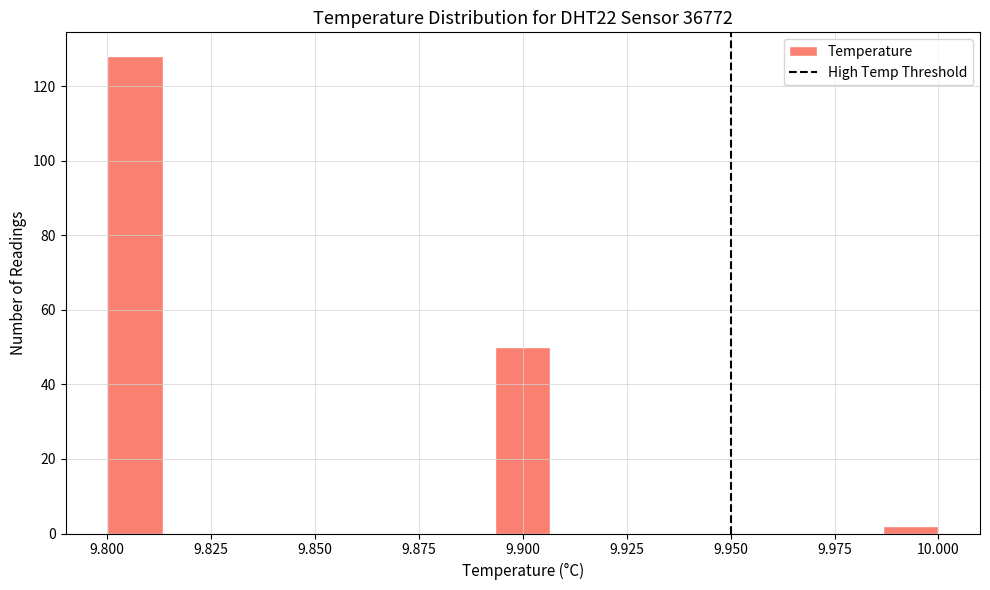

Read against the x-axis, roughly where is the centre of the tallest bar?

9.805